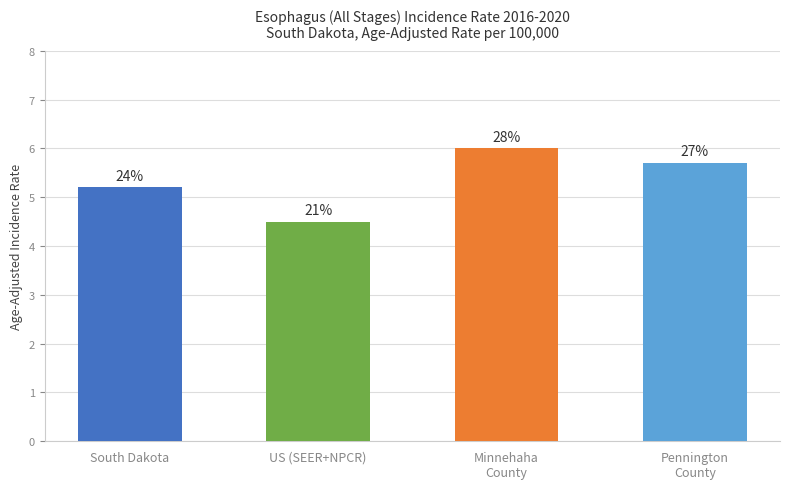

The value at US (SEER+NPCR) is 4.5. True or false?

True